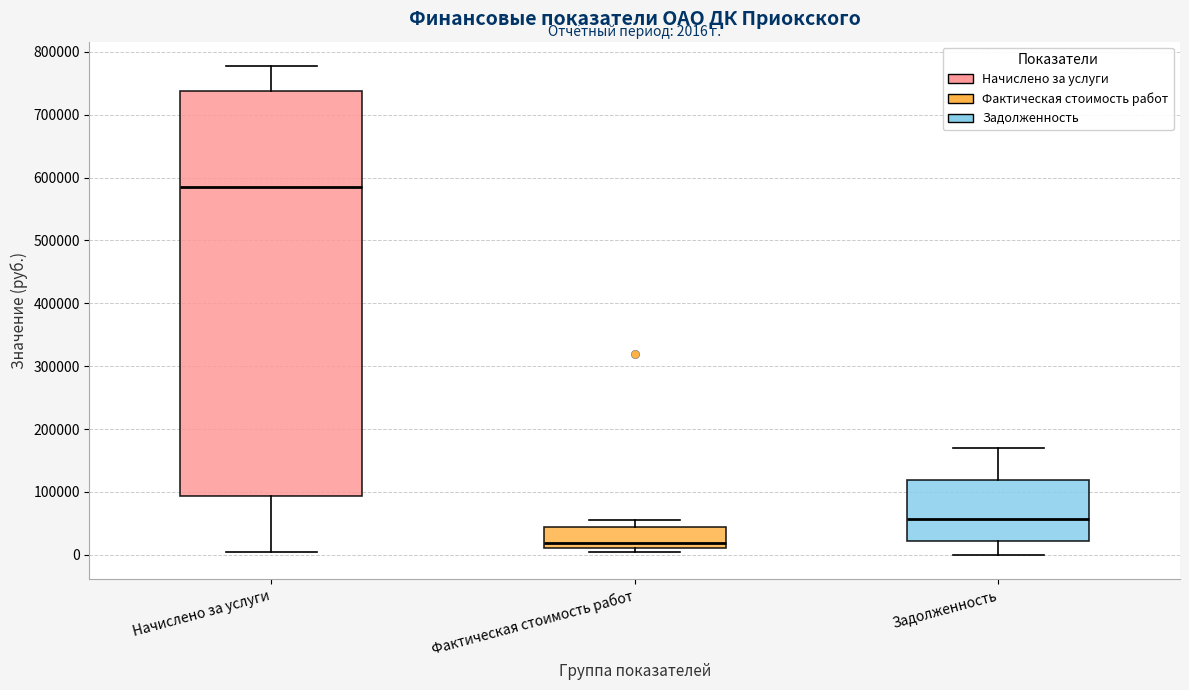

Which box's median line is the highest?

Начислено за услуги